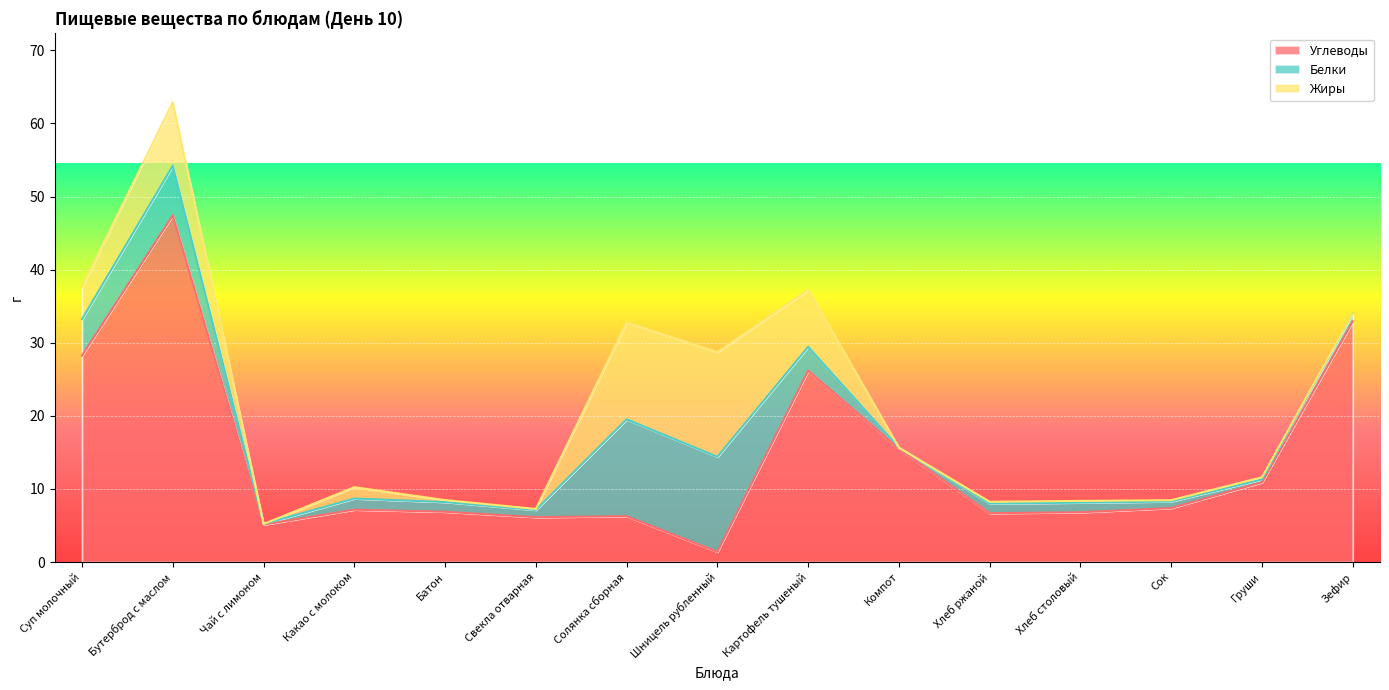

What position from the right is Компот?

6